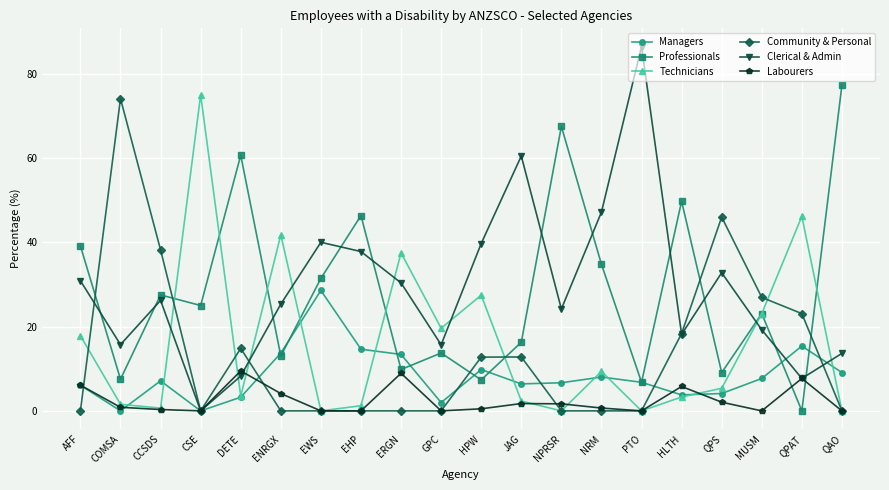

How many values in the Clerical & Admin series are below 26?

10